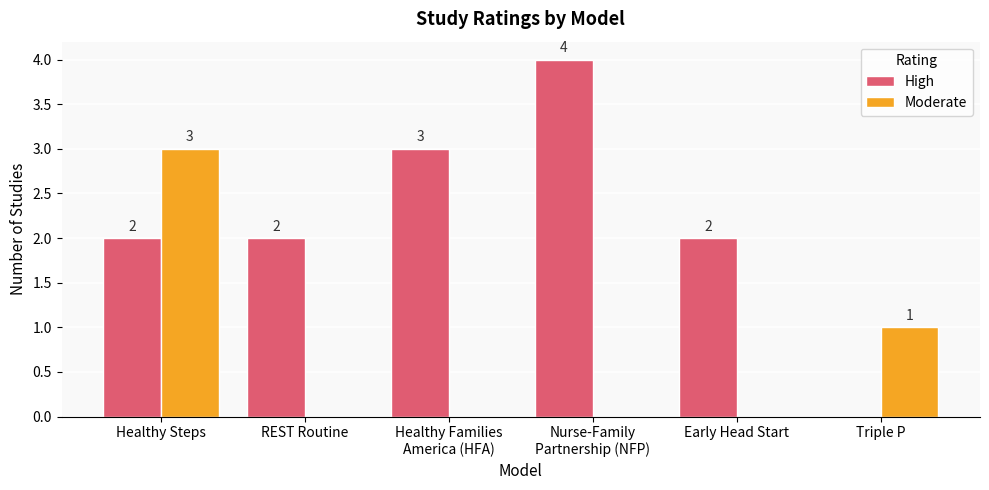

What is the maximum value shown in the chart?

4